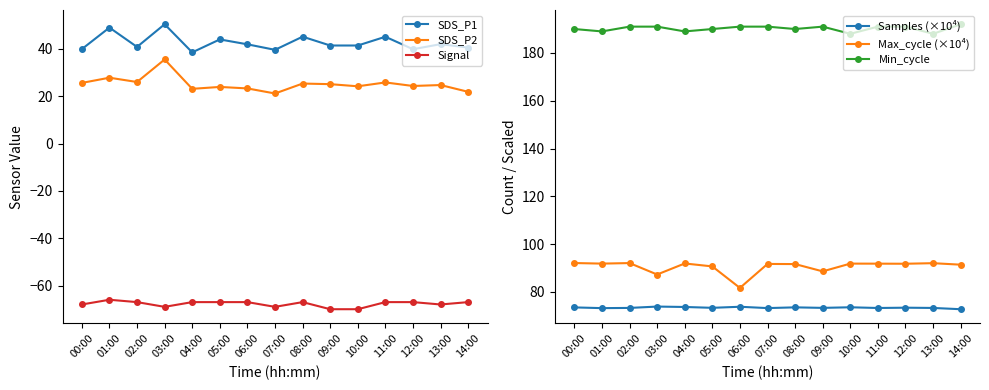

What is the difference between the maximum and minimum values in the SDS_P2 series?

14.4